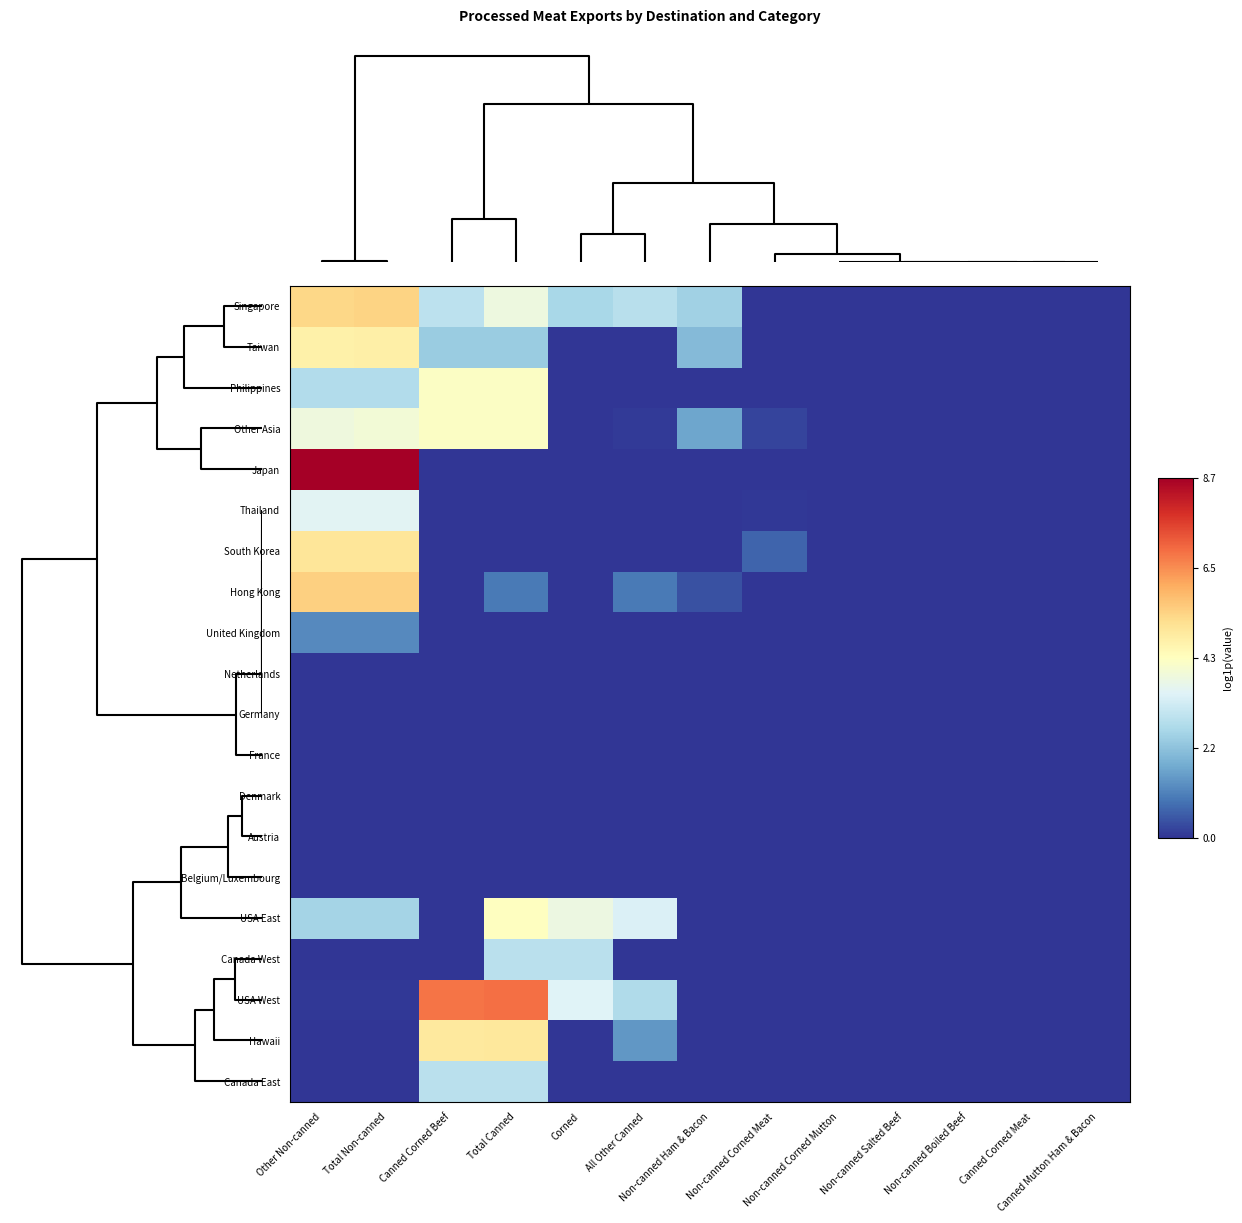

Which series has the widest spread of values?

Japan